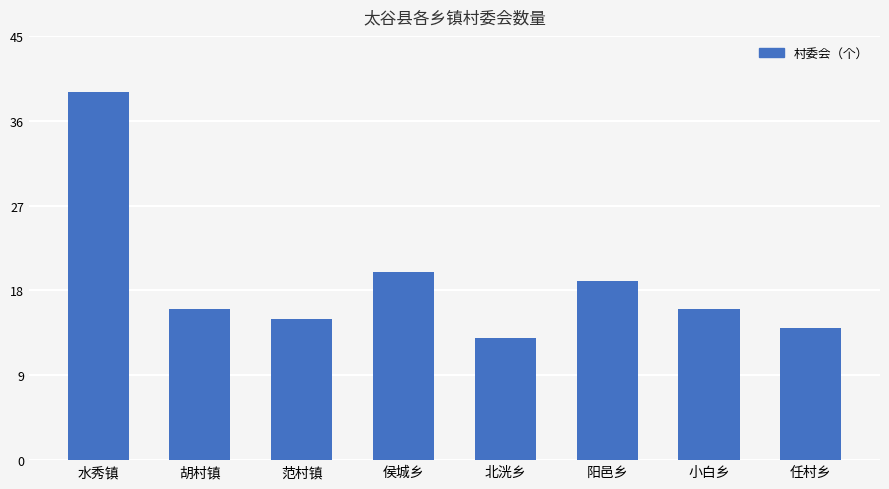

What is the sum of all values?

152